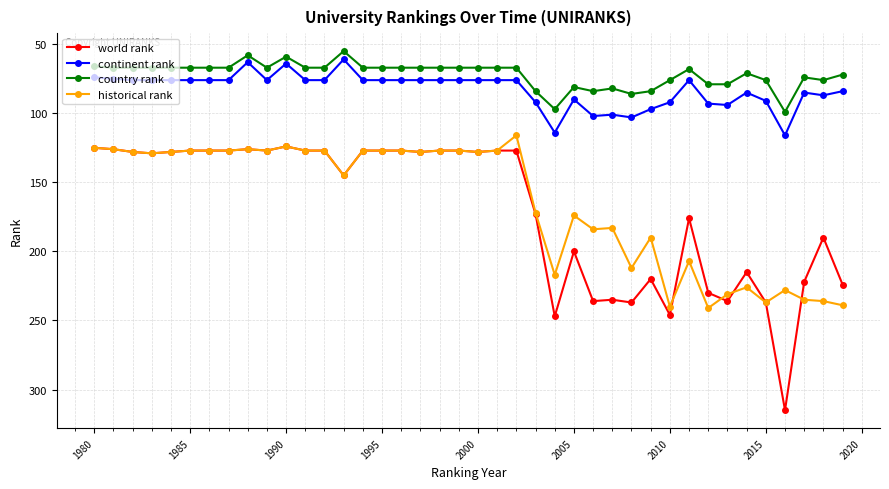

List the series in order of their peak value, highest first.

world rank, historical rank, continent rank, country rank